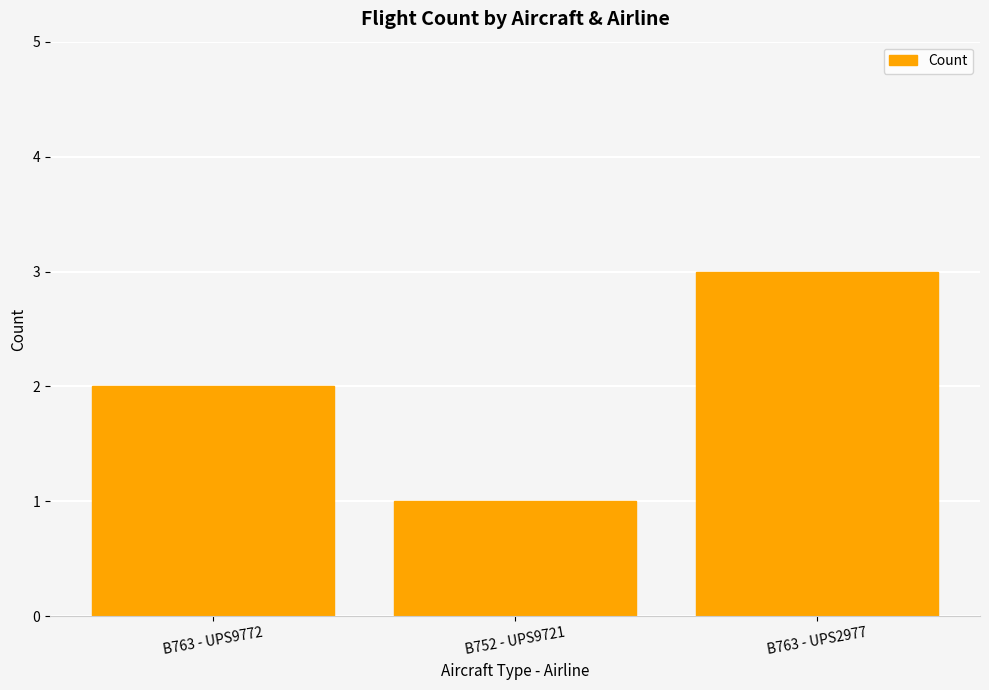

Where is the data nearest to the value 2?

B763 - UPS9772